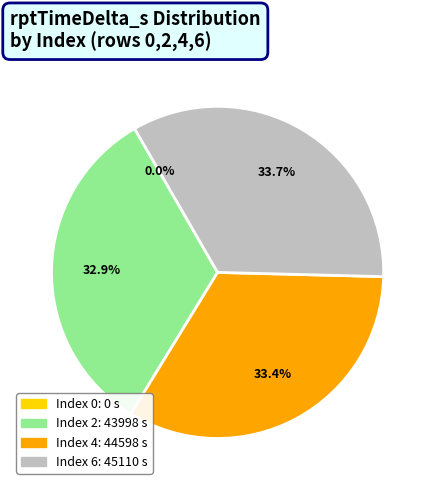

Is there a majority slice in this chart?

No